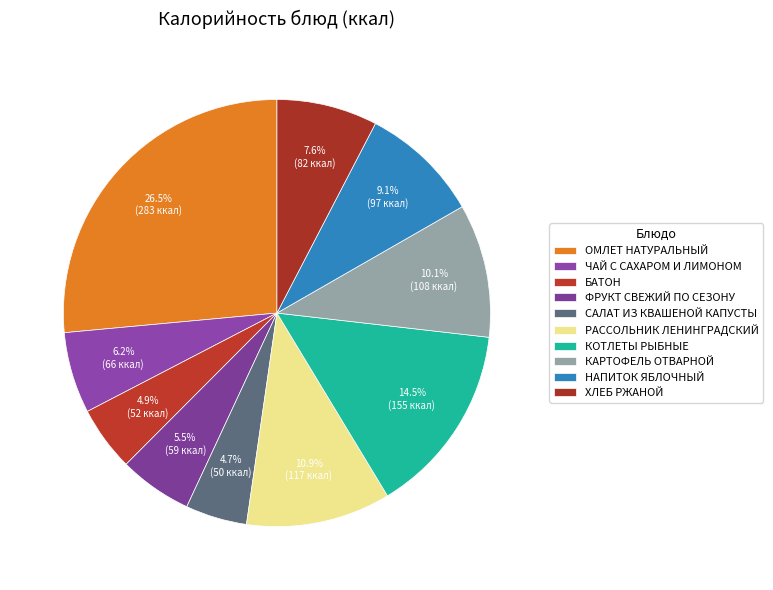

Which slice is the smallest?

САЛАТ ИЗ КВАШЕНОЙ КАПУСТЫ